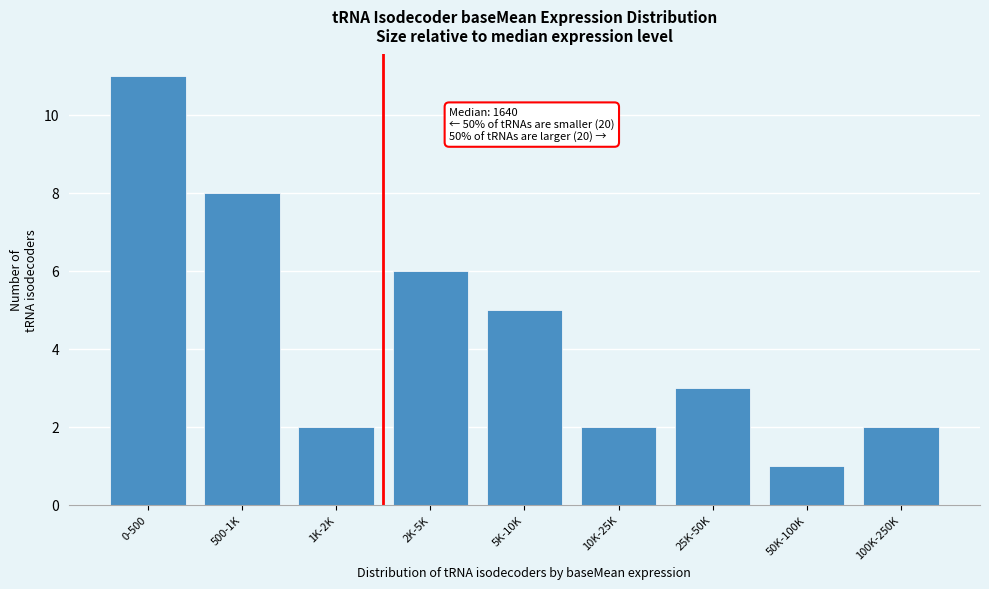

Reading right to left, list all the values displayed in this chart.

2	1	3	2	5	6	2	8	11